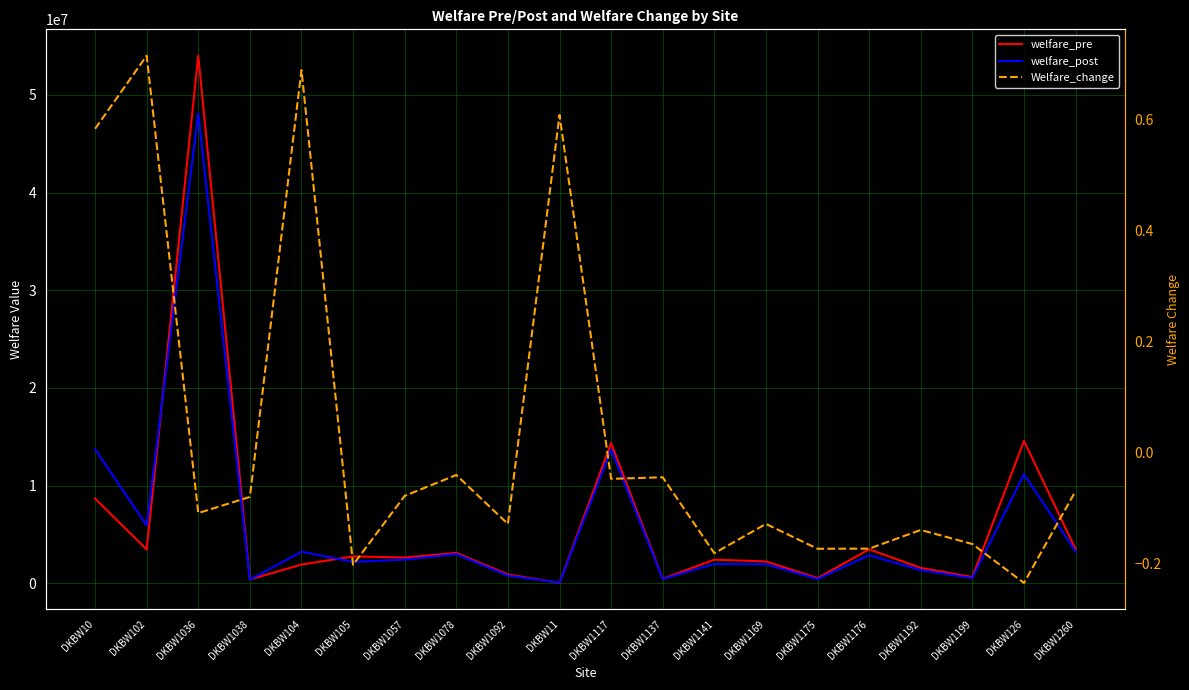

What is the label of the 1st point from the right?

DKBW1260